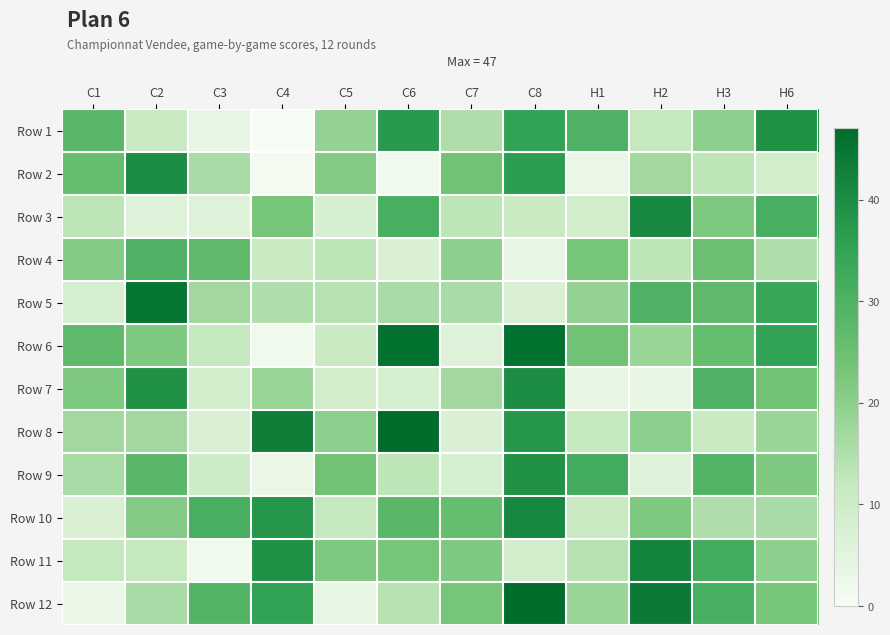

At H3, list the series in order from largest to smallest.

Row 11, Row 12, Row 7, Row 9, Row 5, Row 6, Row 4, Row 3, Row 1, Row 10, Row 2, Row 8